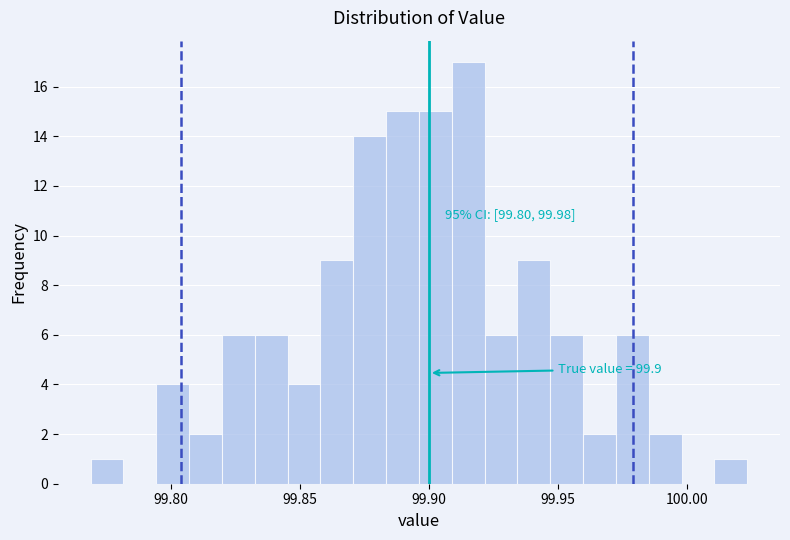

Around what value on the x-axis is the tallest bar? Give the approximate position of its centre, as read against the axis.

99.915